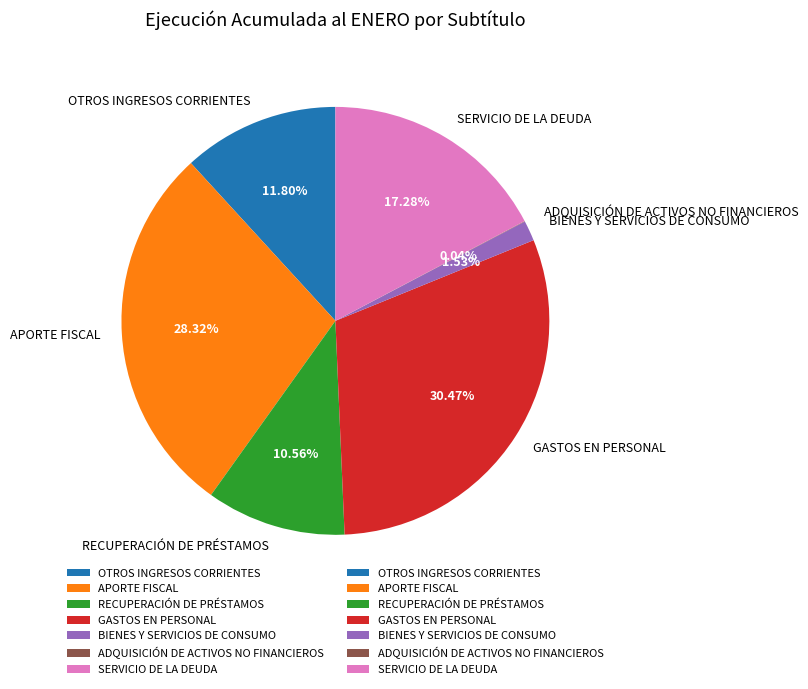

How much of the chart is everything except OTROS INGRESOS CORRIENTES?

88.2%